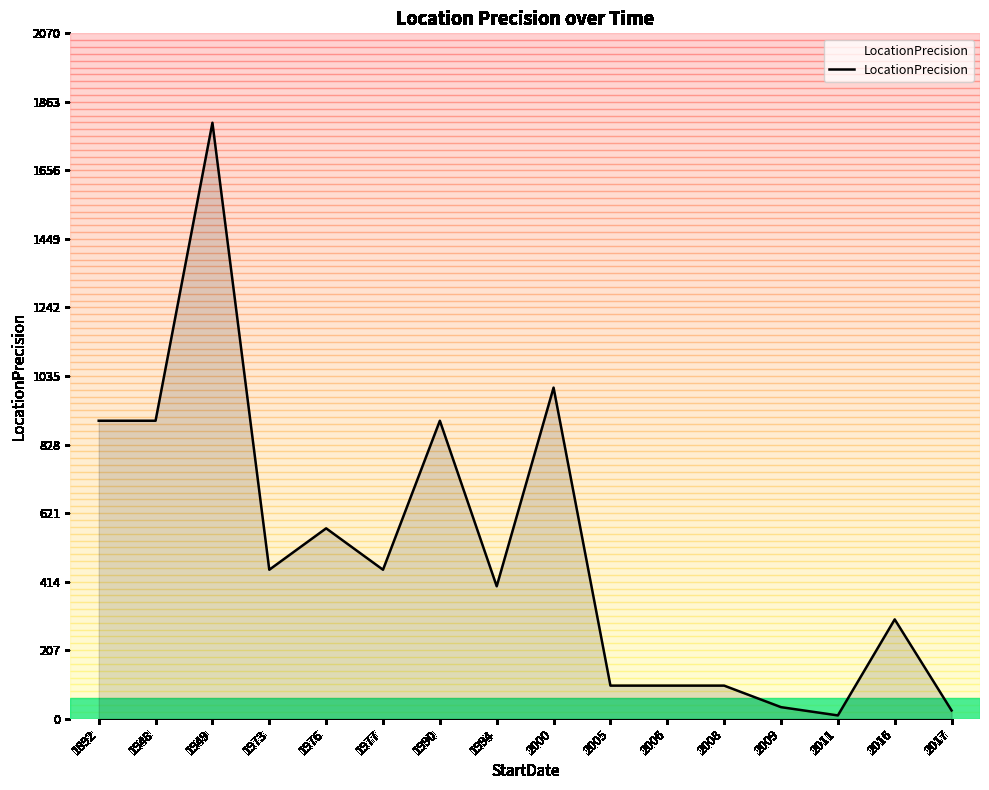

What is the ratio of the value at 1973 to the value at 1892?

0.5